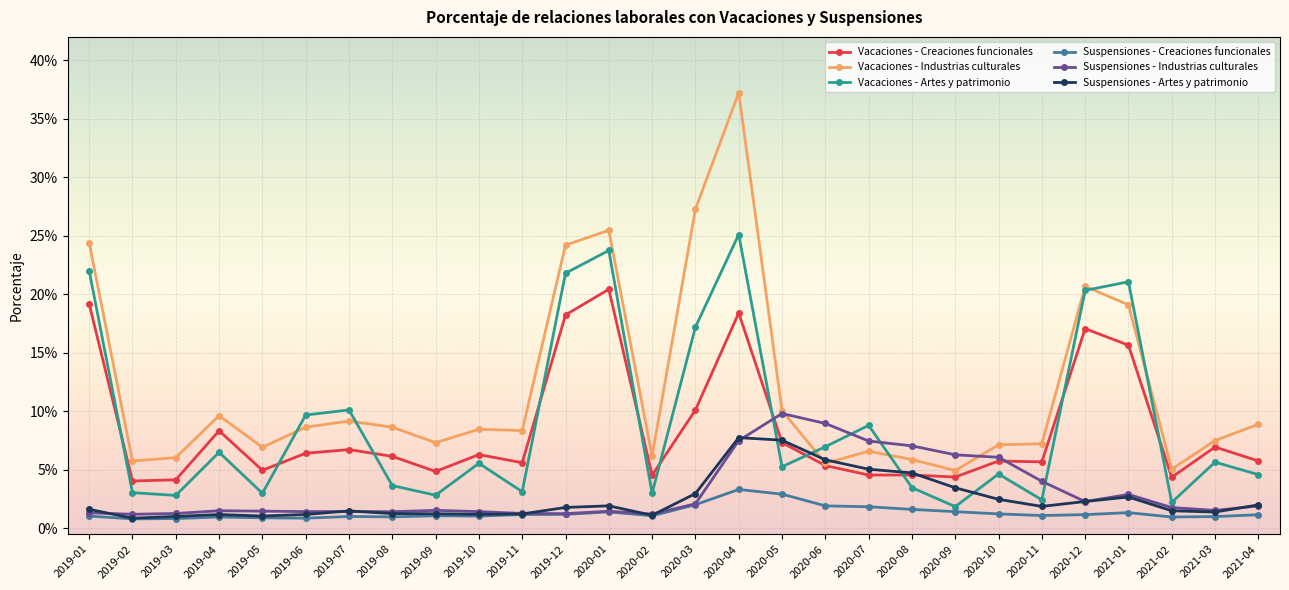

What is the difference between the maximum and minimum values in the Suspensiones - Artes y patrimonio series?

0.1